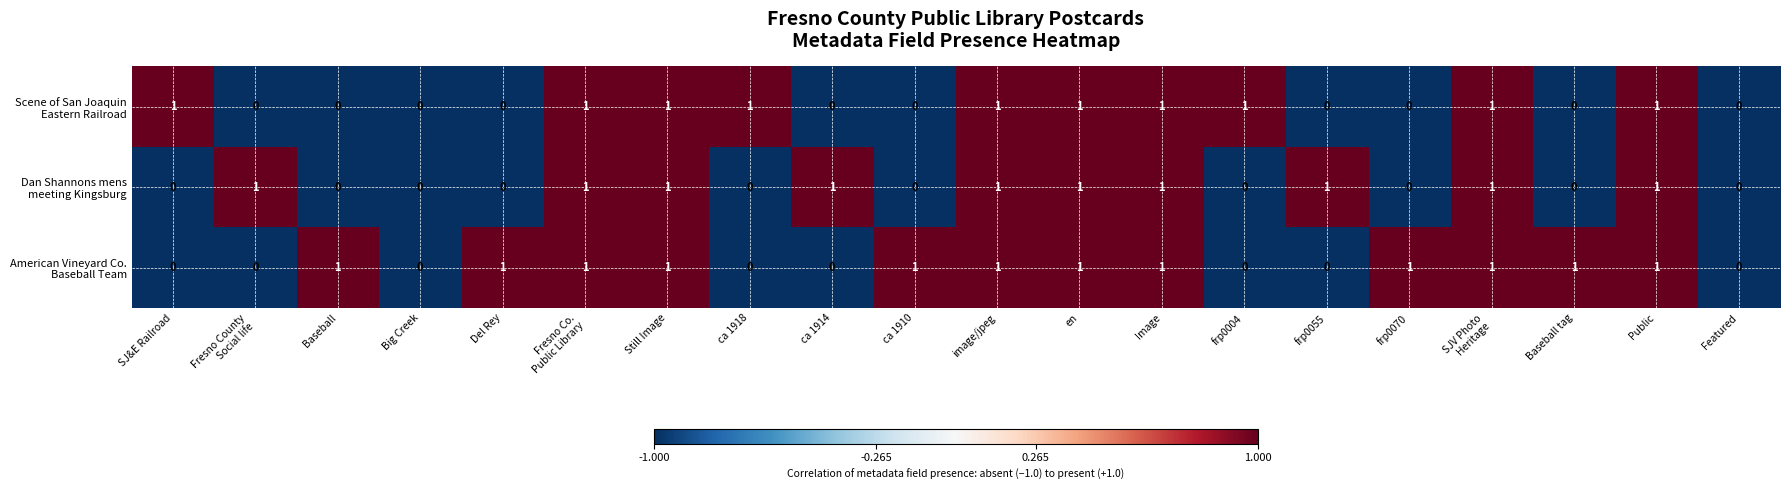

Count the number of data series in this chart.

3